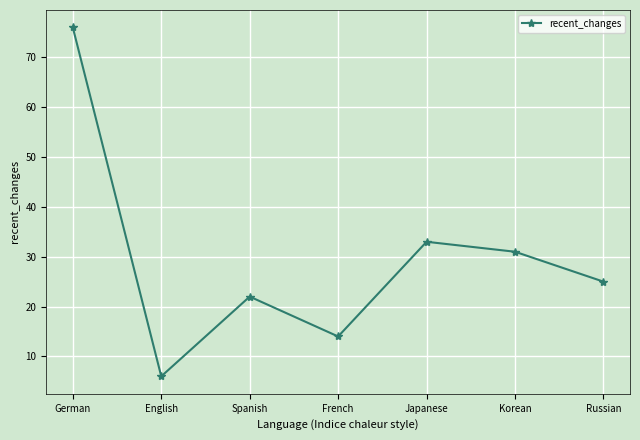

At which category does the data reach its first local peak?

Spanish